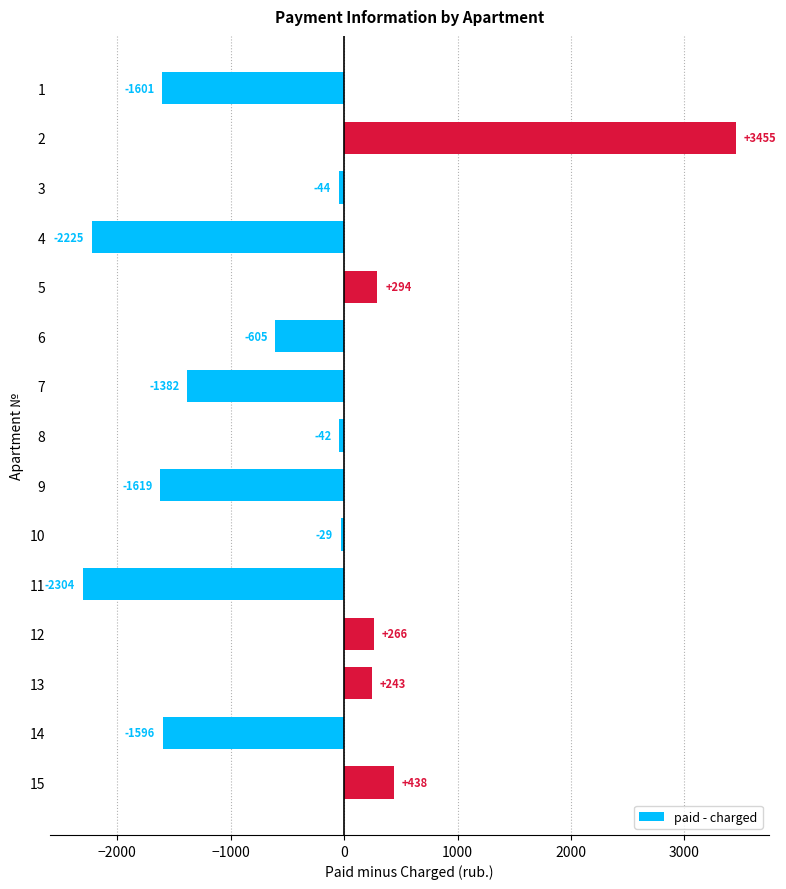

What is the difference between the values at 10 and 11?

2275.0